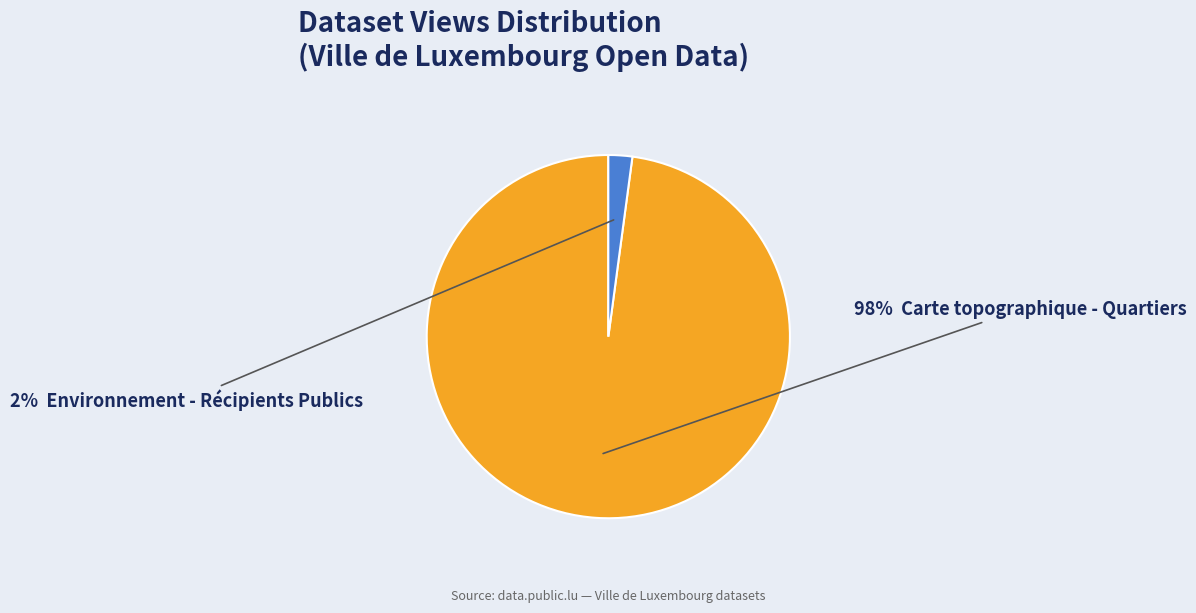

To the nearest percent, what is the average slice percentage?

50%